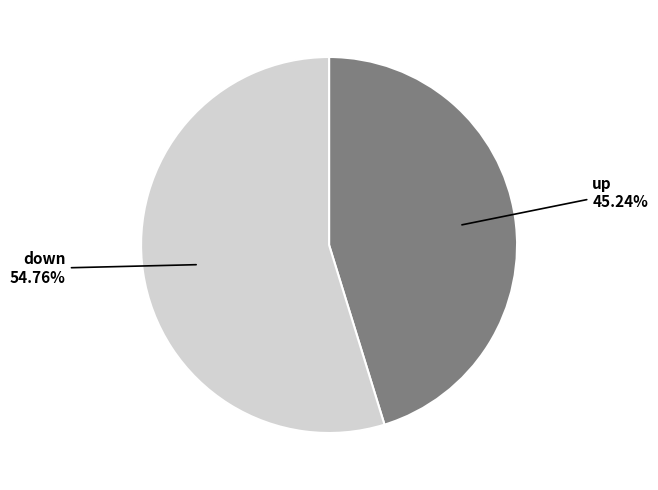

Count the number of slices in the pie.

2